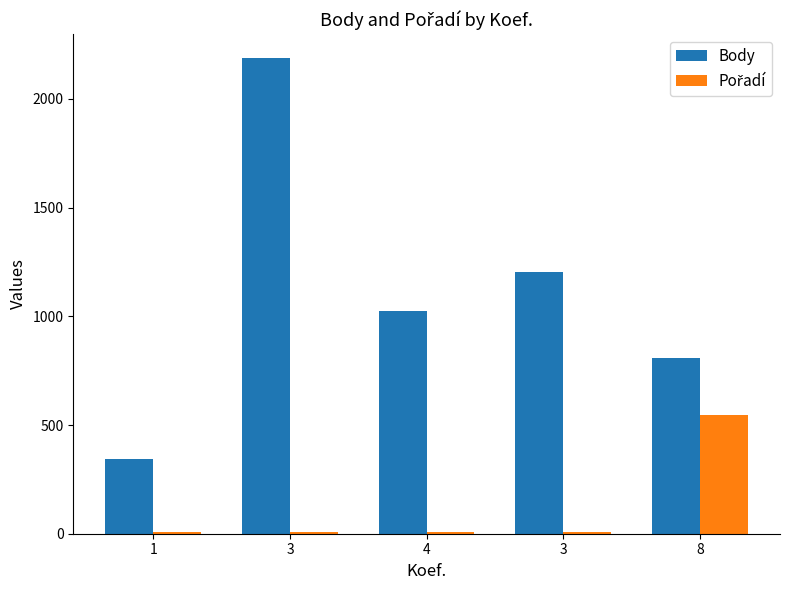

What is the label of the 4th bar from the left?

3